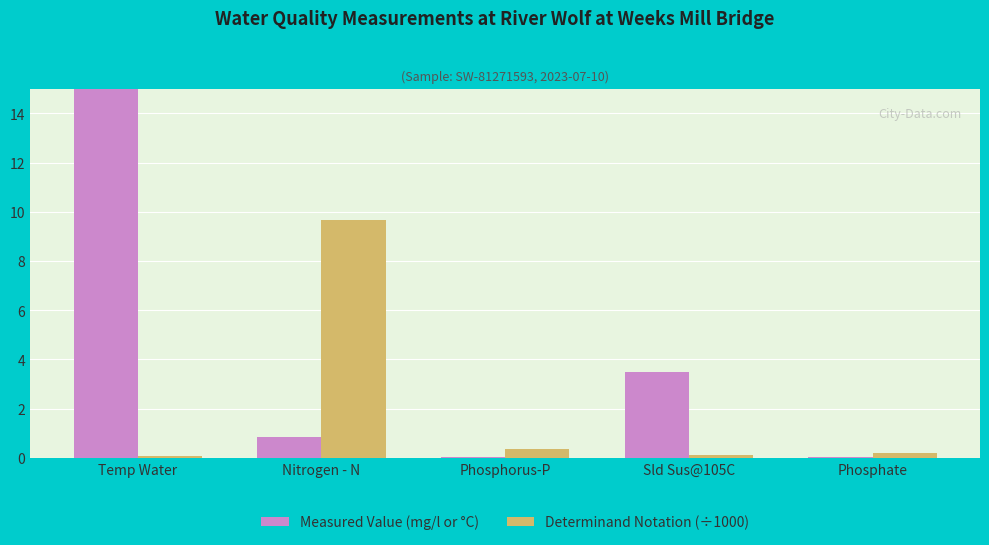

Are the bars grouped side by side (vs. stacked)?

Yes